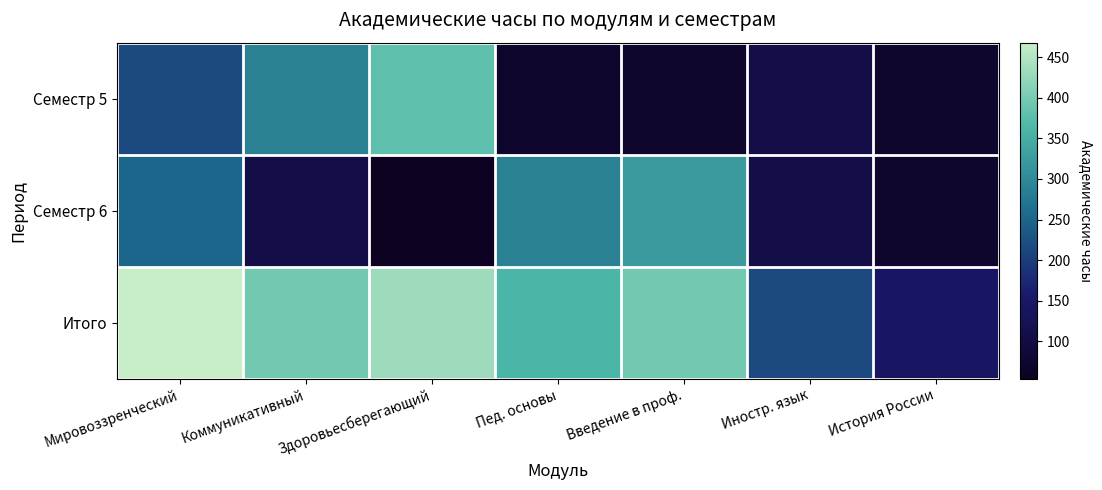

What is the total value across all series at Коммуникативный?

792